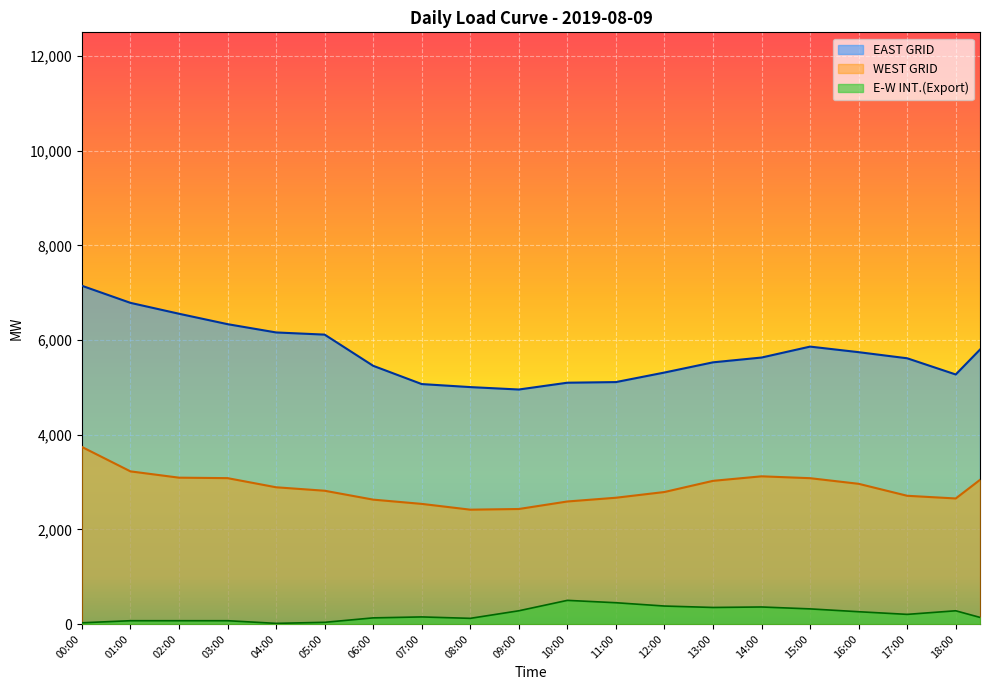

What is the total value across all series at 06:30?

7985.4